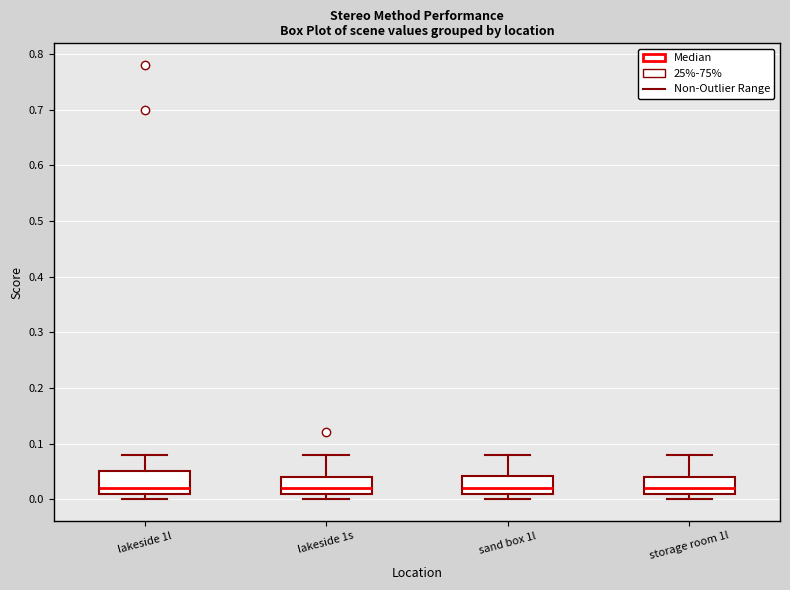

Reading left to right, read every box against the y-axis: the position of its median line, the range the box covers, and the ends of its whiskers. The values are not printed on the chart, so give them approximately, as read against the axis.

lakeside 1l: median 0.02, box 0.01 to 0.05, whiskers 0.00 to 0.08
lakeside 1s: median 0.02, box 0.01 to 0.04, whiskers 0.00 to 0.08
sand box 1l: median 0.02, box 0.01 to 0.04, whiskers 0.00 to 0.08
storage room 1l: median 0.02, box 0.01 to 0.04, whiskers 0.00 to 0.08